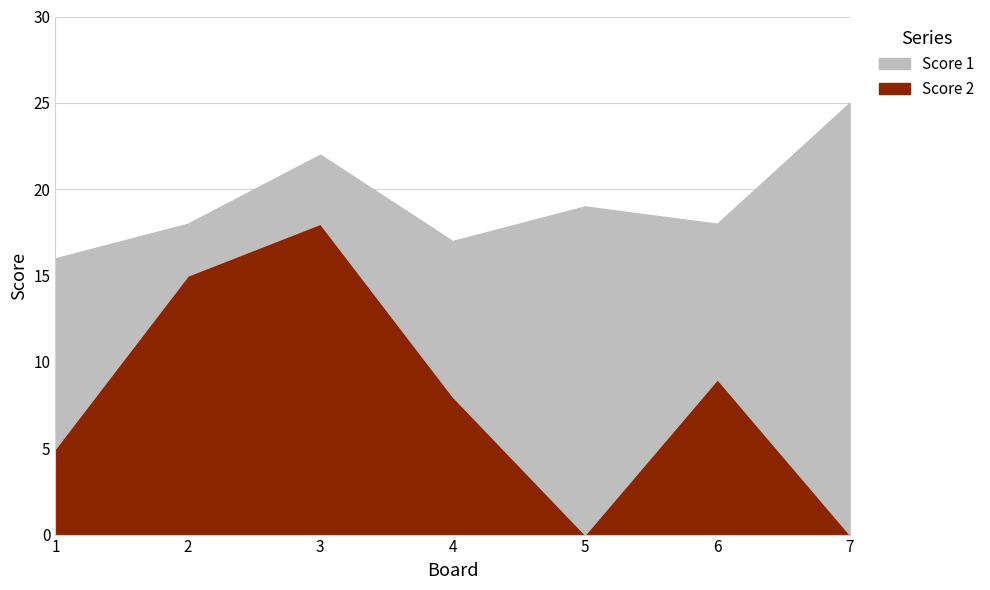

Which label corresponds to the largest value in the chart?

7